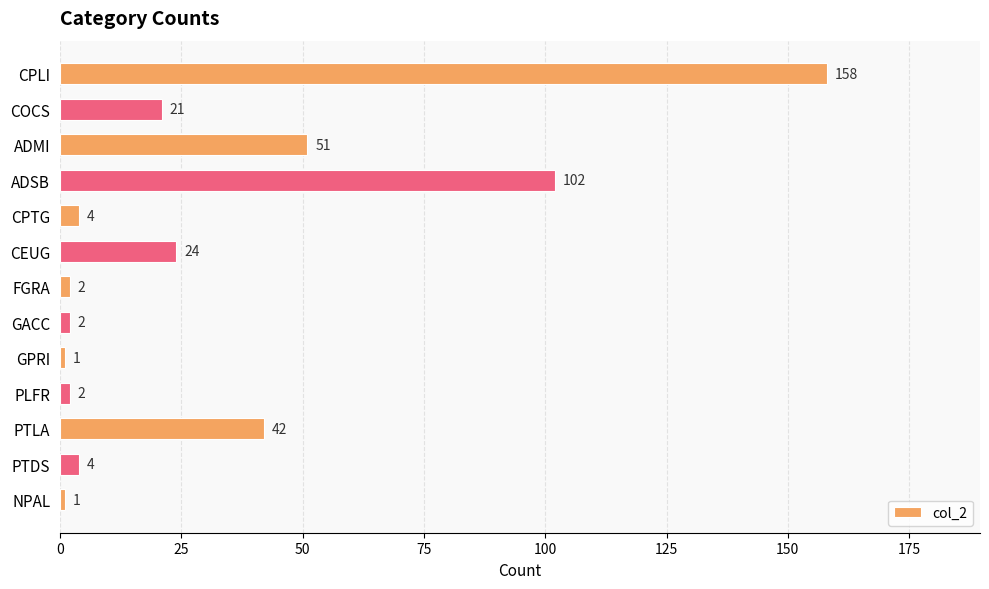

What is the label of the 6th bar from the top?

CEUG